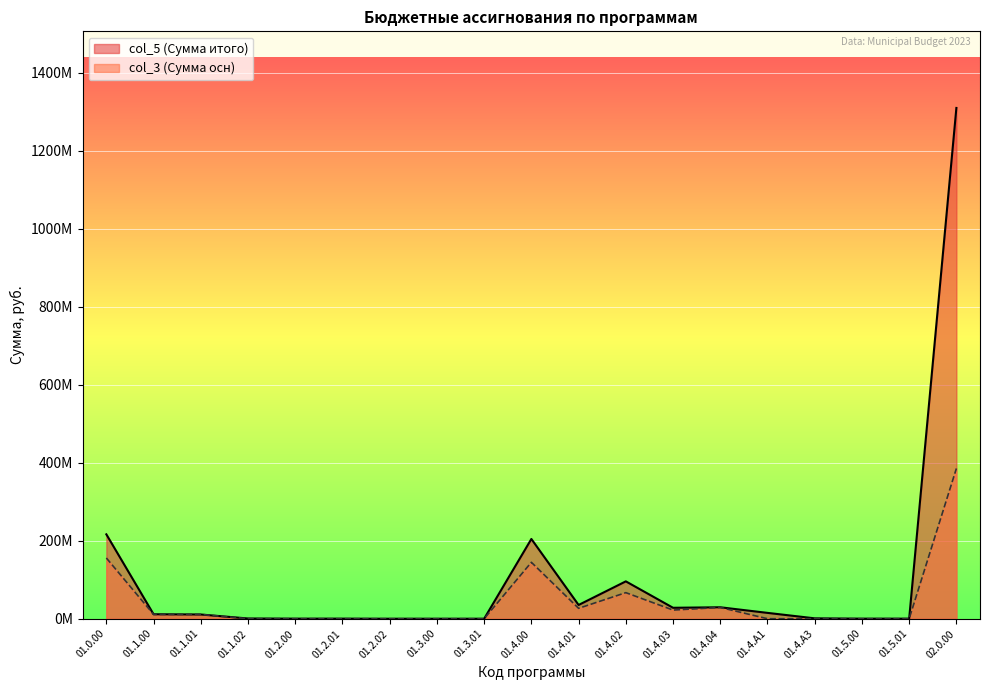

What is the sum of the col_5 values at 01.2.02 and 01.2.01?

226000